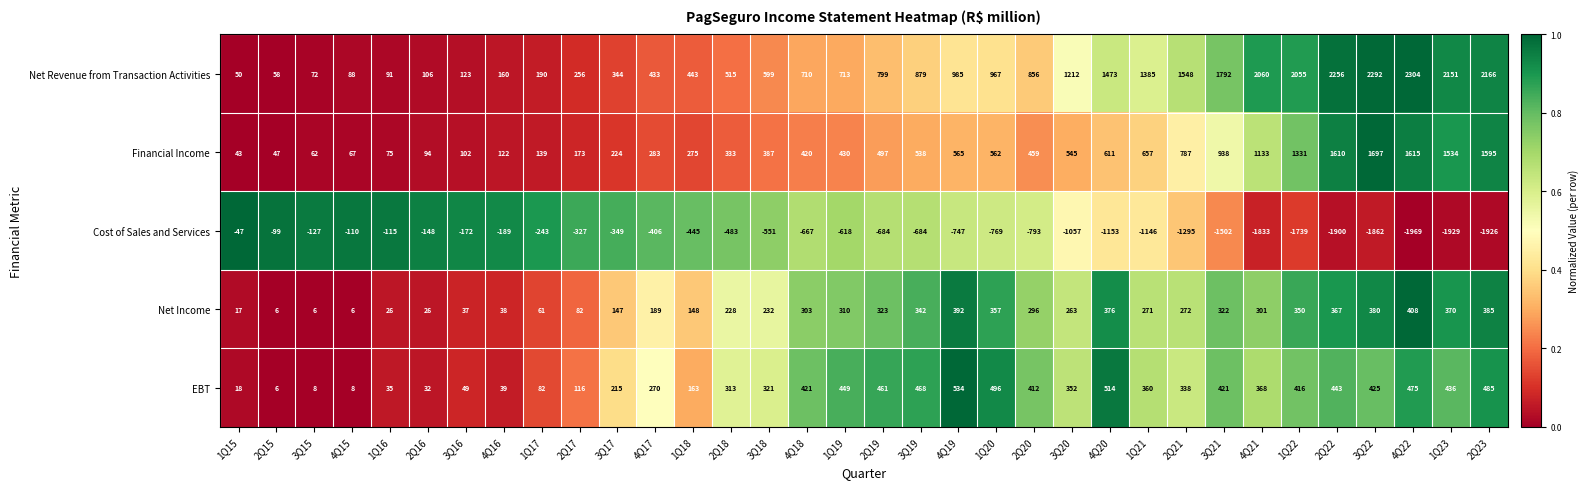

What is the average value of the EBT series?

293